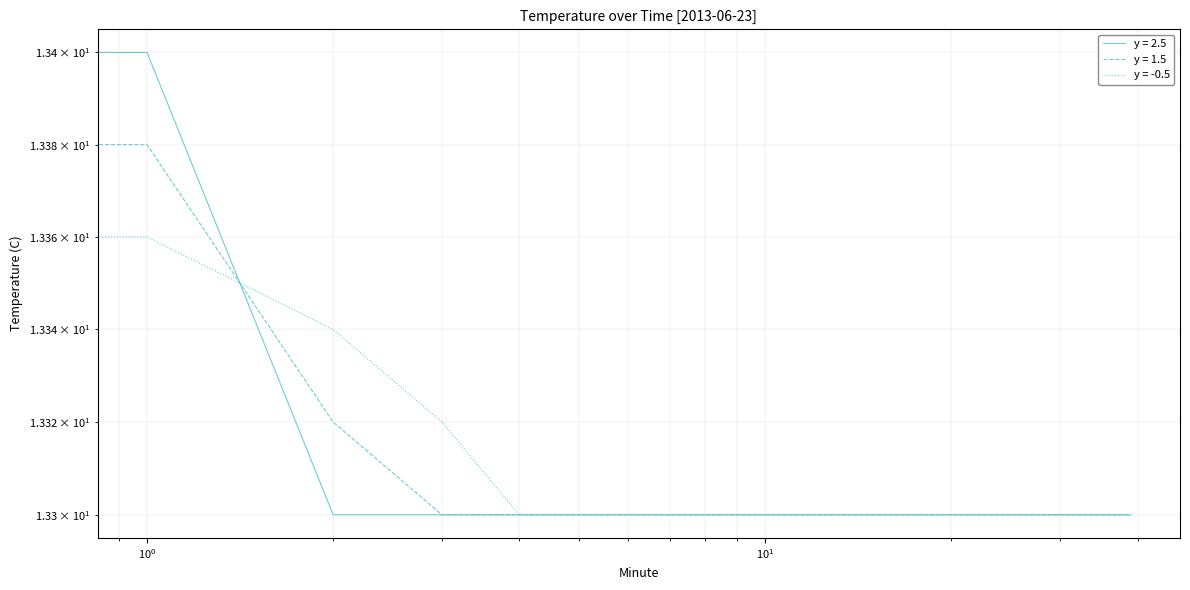

Reading right to left, transcribe all the data shown in this chart.

y = 2.5: 13.3	13.3	13.3	13.3	13.3	13.3	13.3	13.3	13.3	13.3	13.3	13.3	13.3	13.3	13.3	13.3	13.3	13.3	13.3	13.3	13.3	13.3	13.3	13.3	13.3	13.3	13.3	13.3	13.3	13.3	13.3	13.3	13.3	13.3	13.3	13.3	13.3	13.3	13.4	13.4
y = 1.5: 13.3	13.3	13.3	13.3	13.3	13.3	13.3	13.3	13.3	13.3	13.3	13.3	13.3	13.3	13.3	13.3	13.3	13.3	13.3	13.3	13.3	13.3	13.3	13.3	13.3	13.3	13.3	13.3	13.3	13.3	13.3	13.3	13.3	13.3	13.3	13.3	13.3	13.3	13.4	13.4
y = -0.5: 13.3	13.3	13.3	13.3	13.3	13.3	13.3	13.3	13.3	13.3	13.3	13.3	13.3	13.3	13.3	13.3	13.3	13.3	13.3	13.3	13.3	13.3	13.3	13.3	13.3	13.3	13.3	13.3	13.3	13.3	13.3	13.3	13.3	13.3	13.3	13.3	13.3	13.3	13.4	13.4